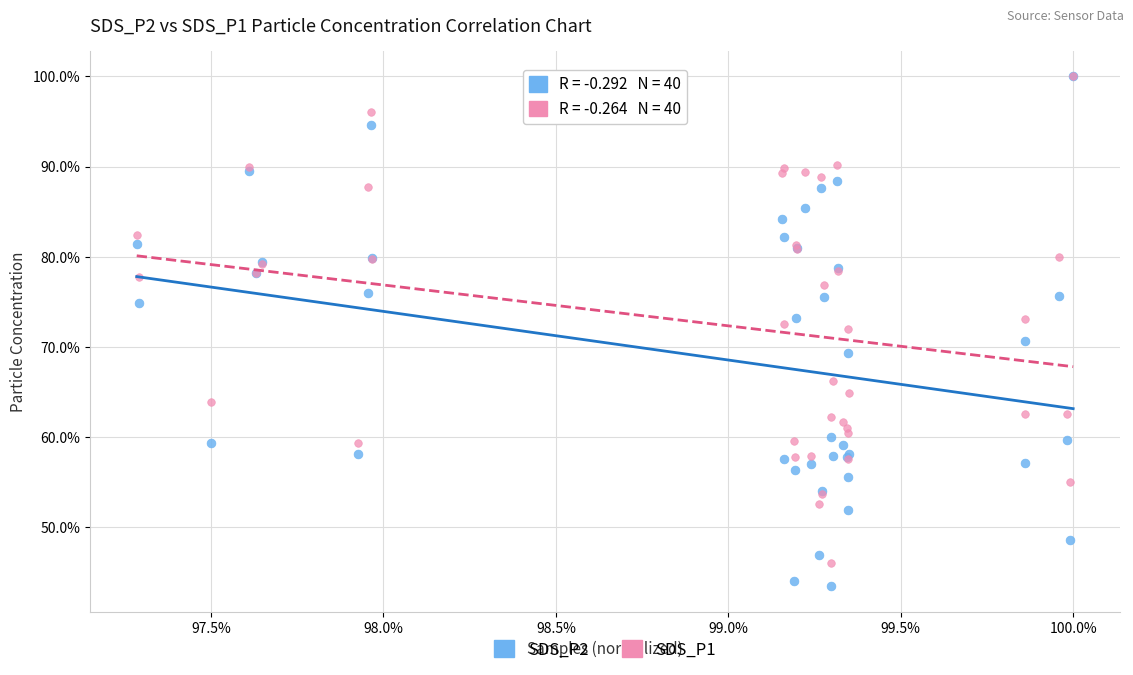

What are all the series names shown in the legend?

SDS_P2, SDS_P1